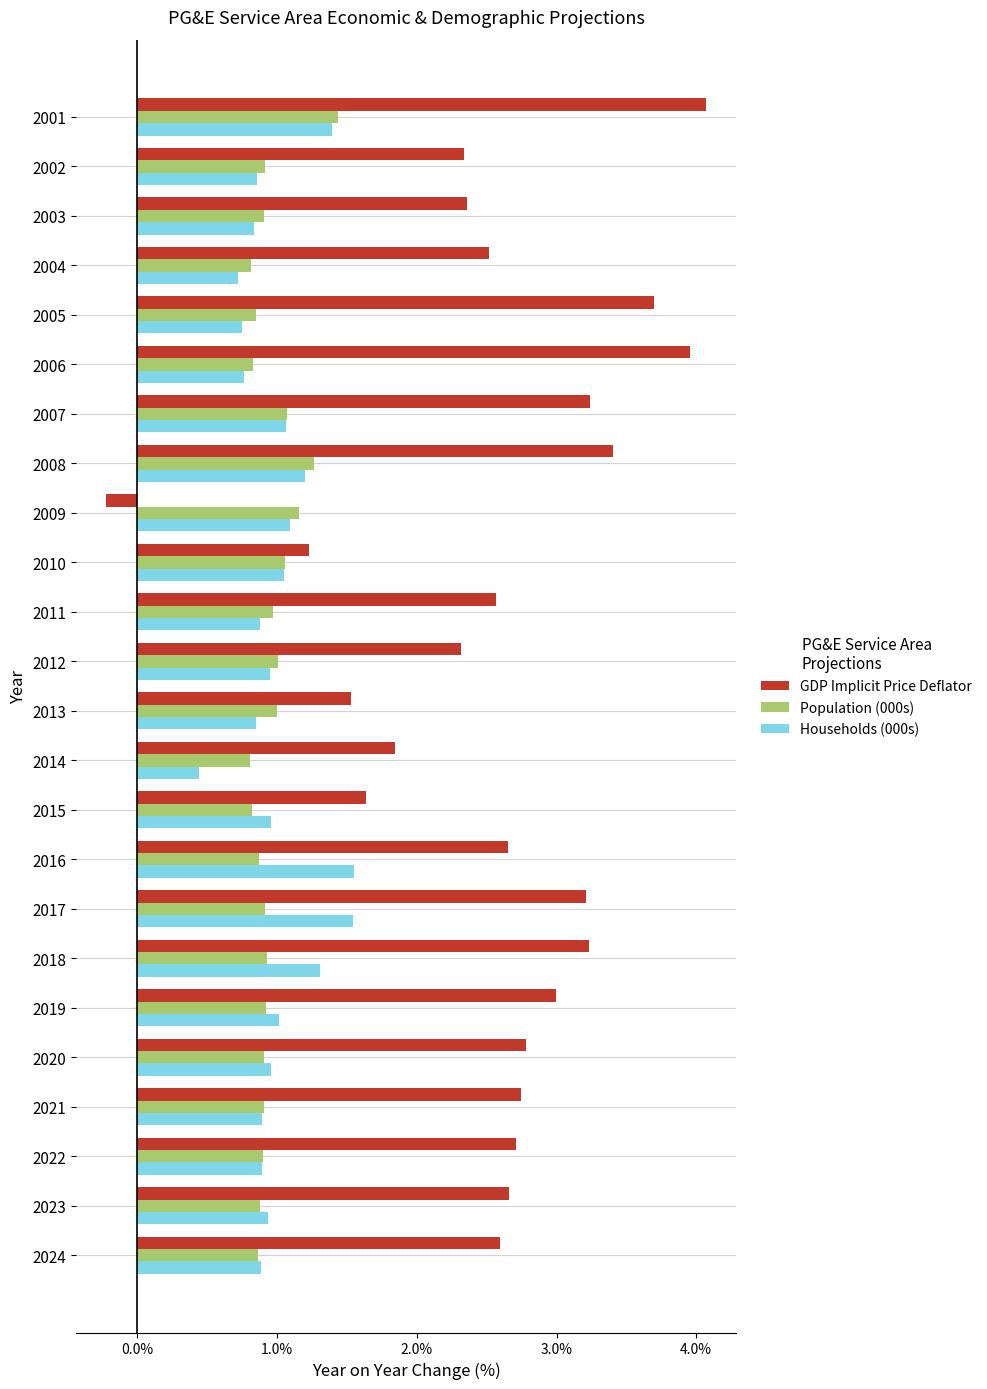

Is the value of Population (000s) at 2024 greater than the value of GDP Implicit Price Deflator at 2012?

No